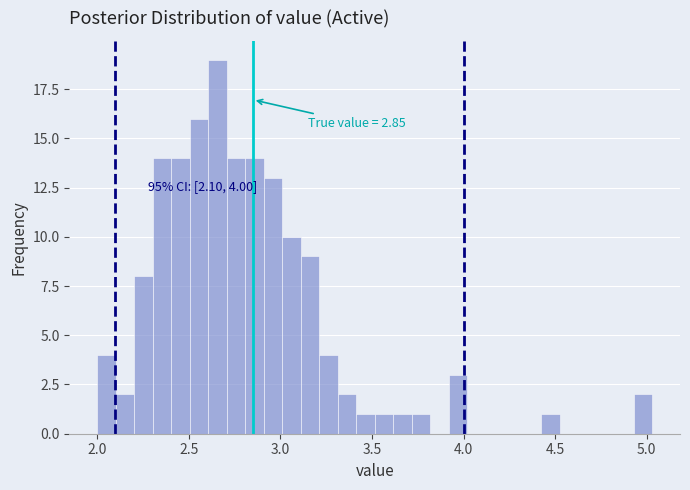

Around what value on the x-axis is the tallest bar? Give the approximate position of its centre, as read against the axis.

2.65